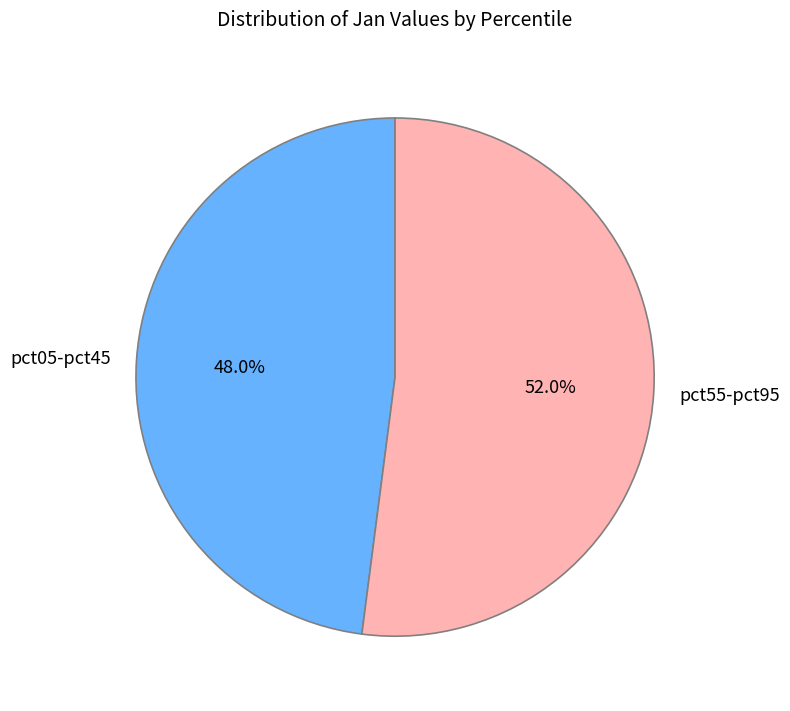

Approximately how many times larger is the value at pct05-pct45 compared to pct55-pct95?

0.9